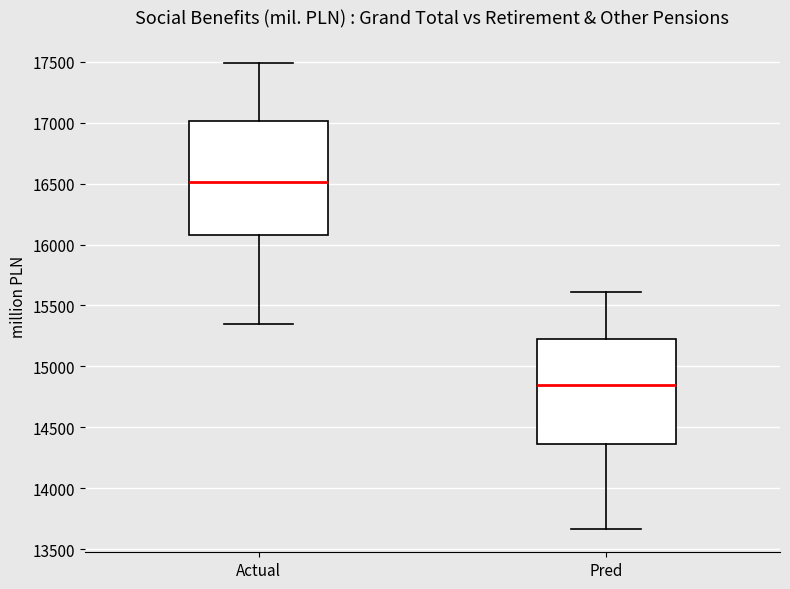

Where is the lower edge of the box for Pred on the y-axis? The values are not printed on the chart, so give them approximately, as read against the axis.

14350